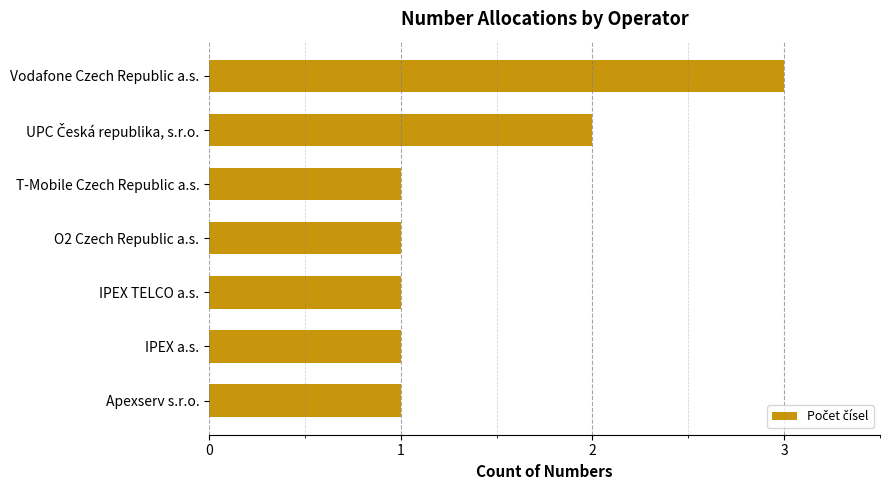

How many bars are there in total?

7